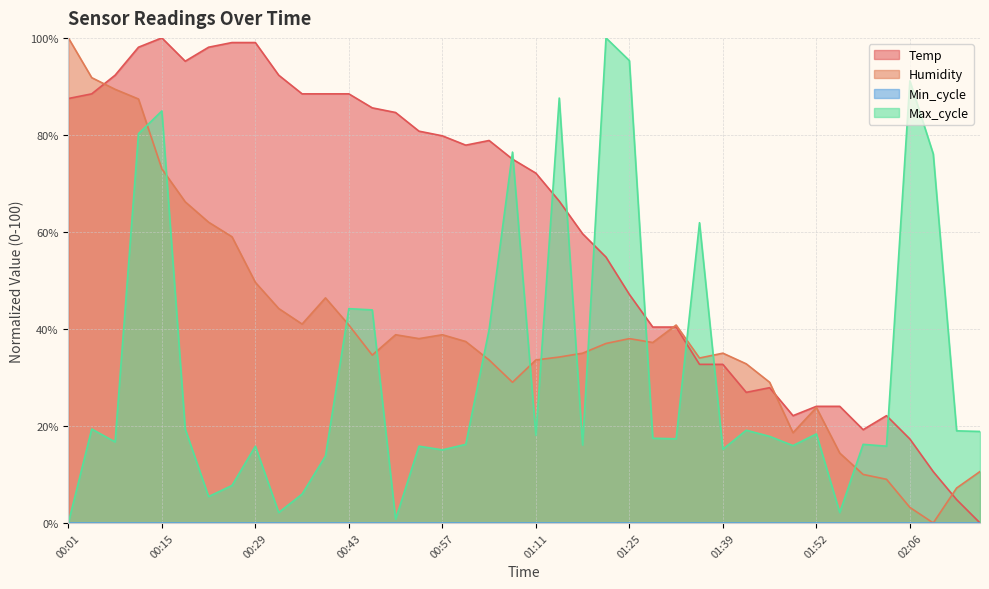

Is it true that Humidity equals 73.0 at 00:15?

True